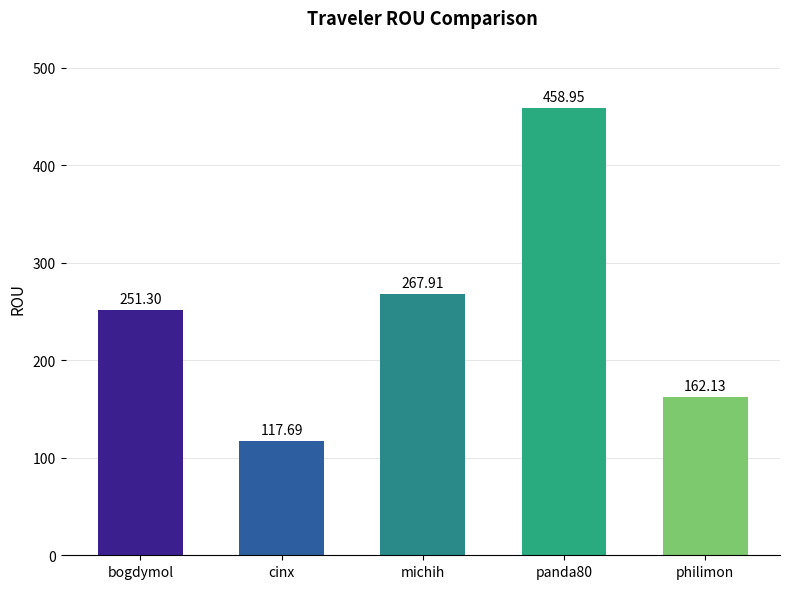

Which category has the highest value across all series?

panda80